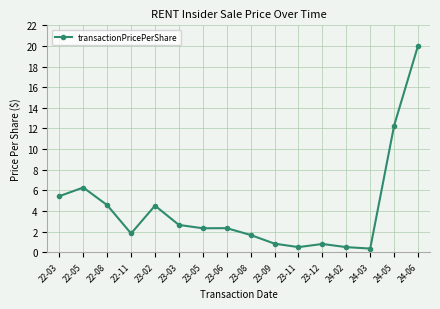

How many lines are shown in the chart?

1